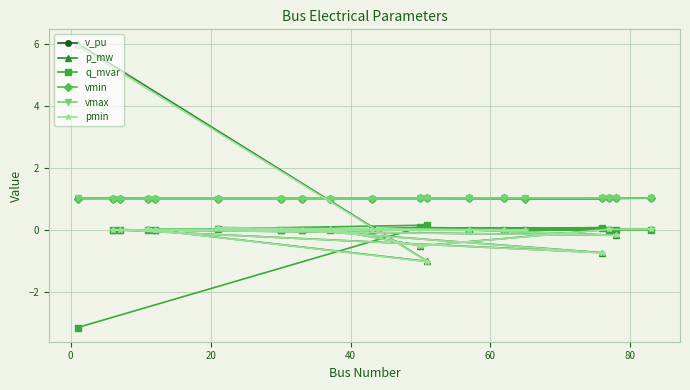

Which series has the largest total across all categories?

vmax